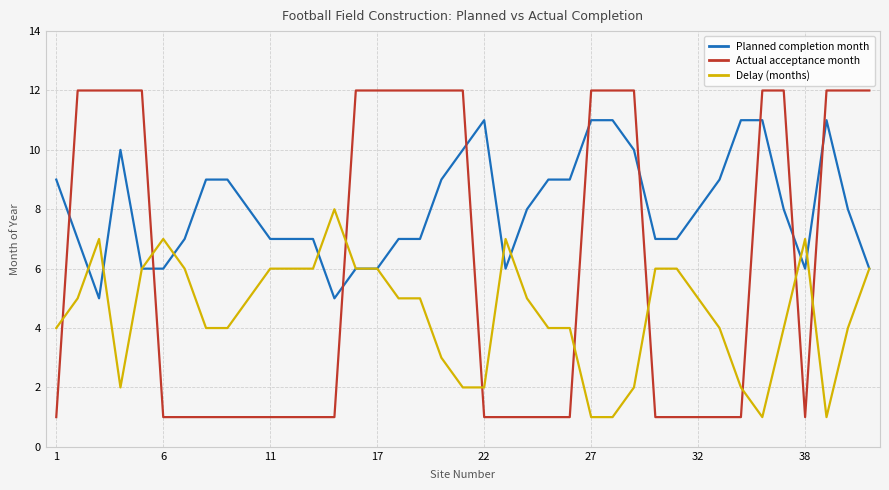

Which series has the widest spread of values?

Actual acceptance month